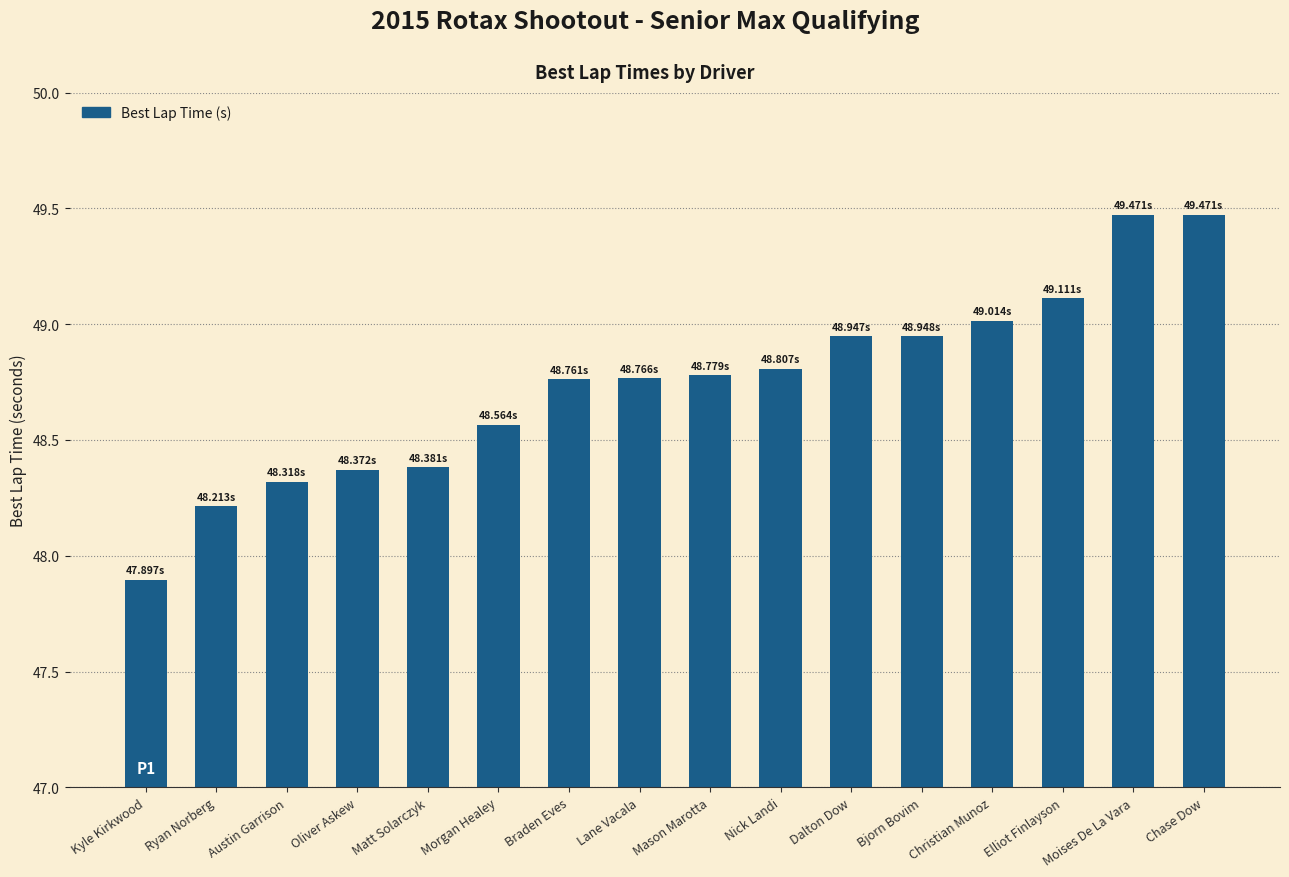

Are the bars horizontal?

No